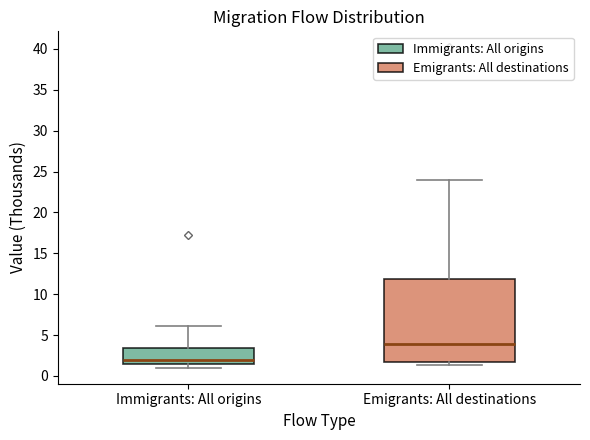

Reading left to right, transcribe this box plot: for each box, give where its median line is, the range the box spans, and where its two whiskers end, as read against the y-axis. The values are not printed on the chart, so give them approximately, as read against the axis.

Immigrants: All origins: median 2.0, box 1.5 to 3.5, whiskers 1.0 to 6.0
Emigrants: All destinations: median 4.0, box 1.5 to 12.0, whiskers 1.5 (just below the box's lower edge) to 24.0